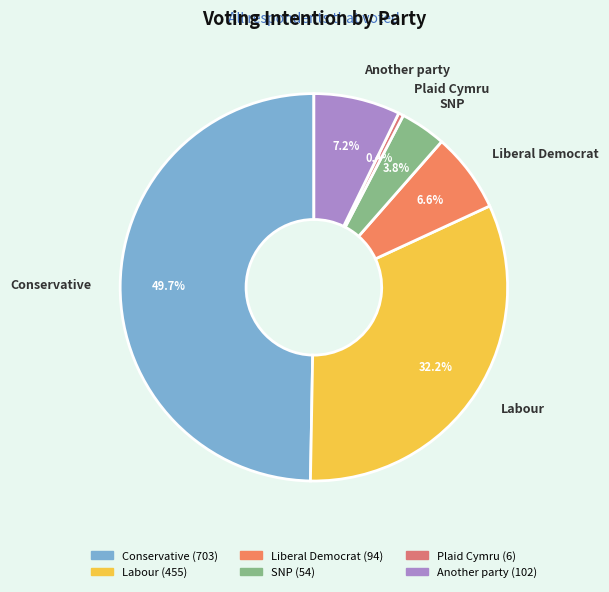

Rank the categories by value from lowest to highest.

Plaid Cymru, SNP, Liberal Democrat, Another party, Labour, Conservative